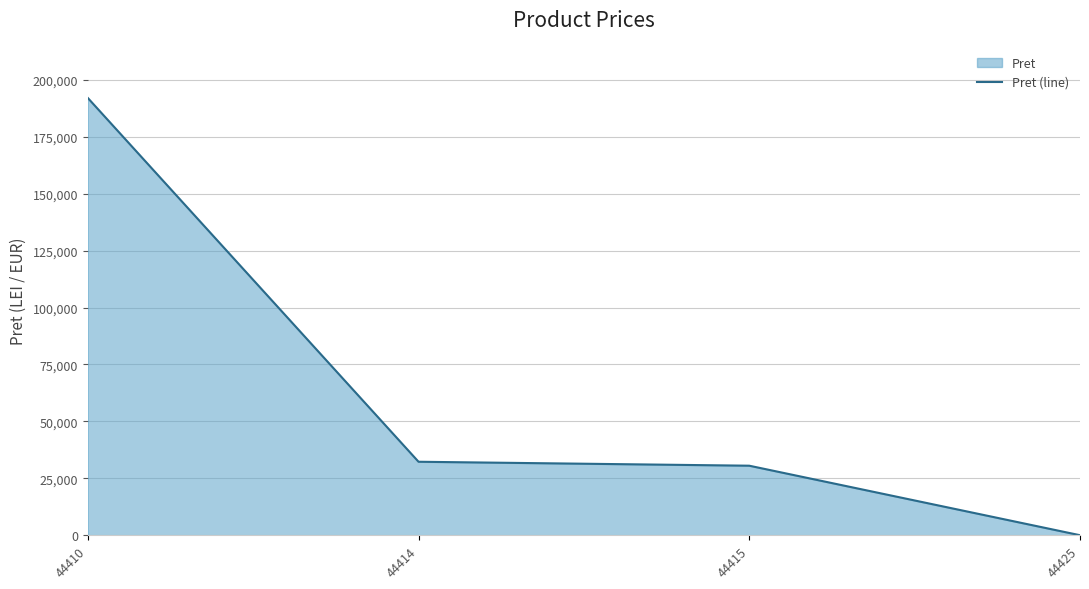

Where is the data nearest to the value 96028?

44414